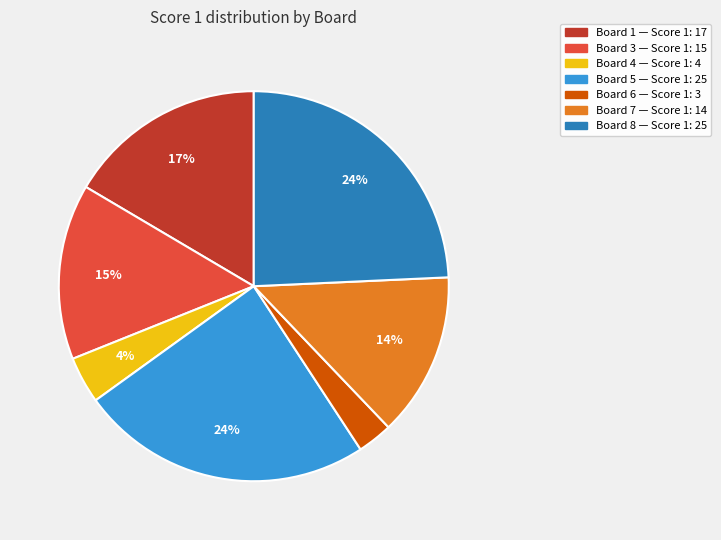

To the nearest percent, what is the average slice percentage?

14%